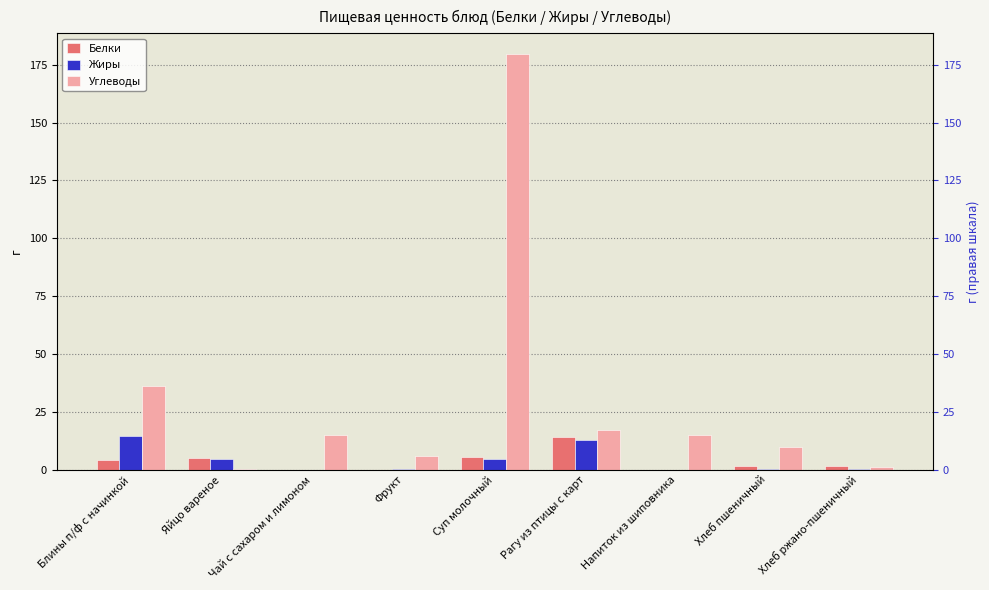

What is the average value of the Жиры series?

4.2